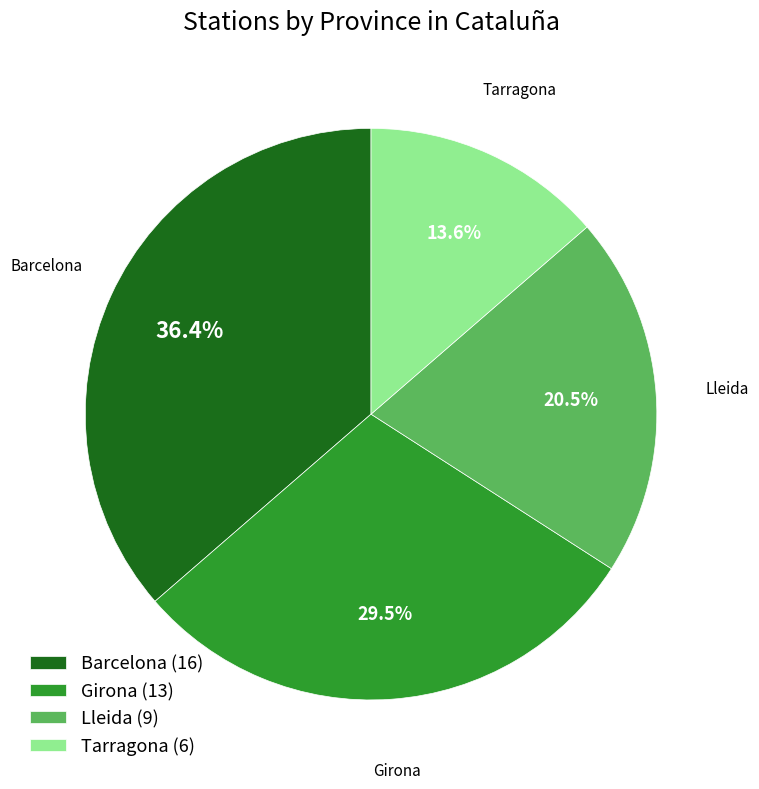

Between Tarragona and Girona, which is larger?

Girona